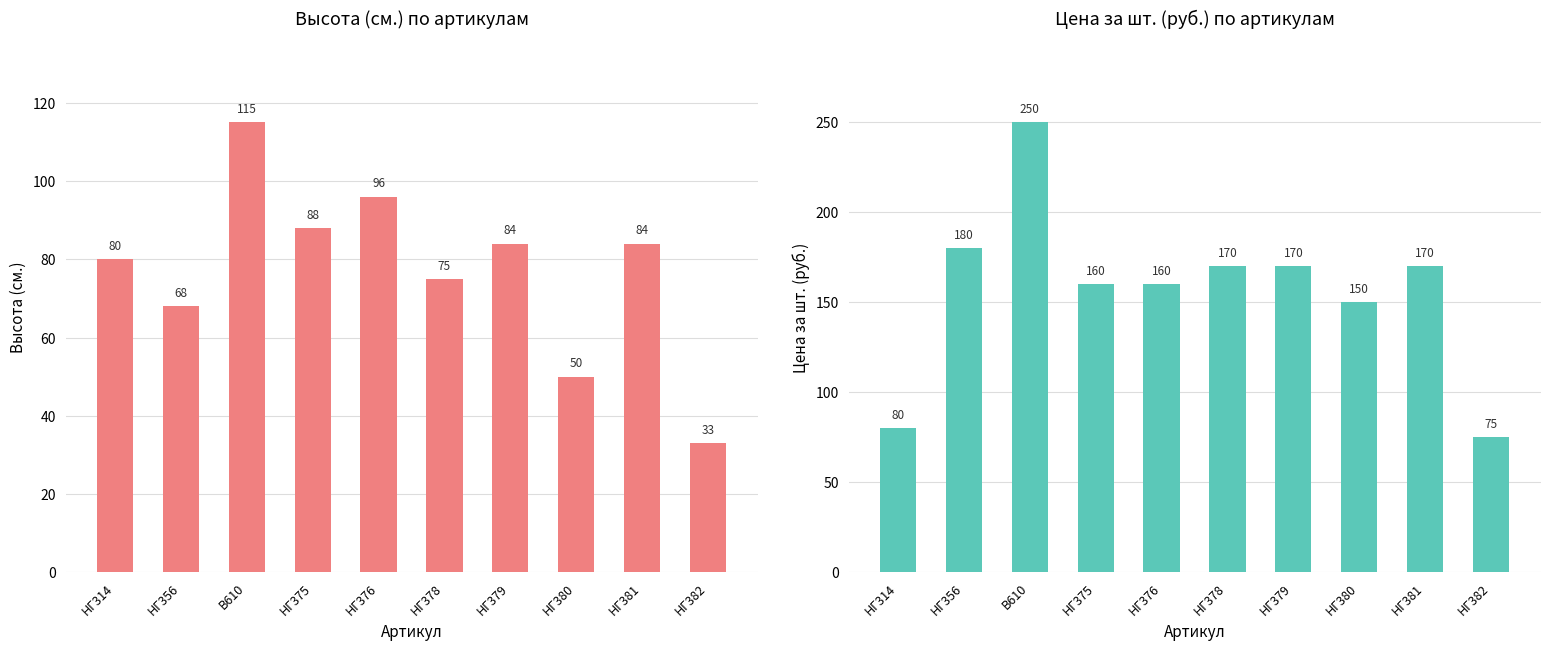

At which label does Высота (см.) first exceed 84?

В610